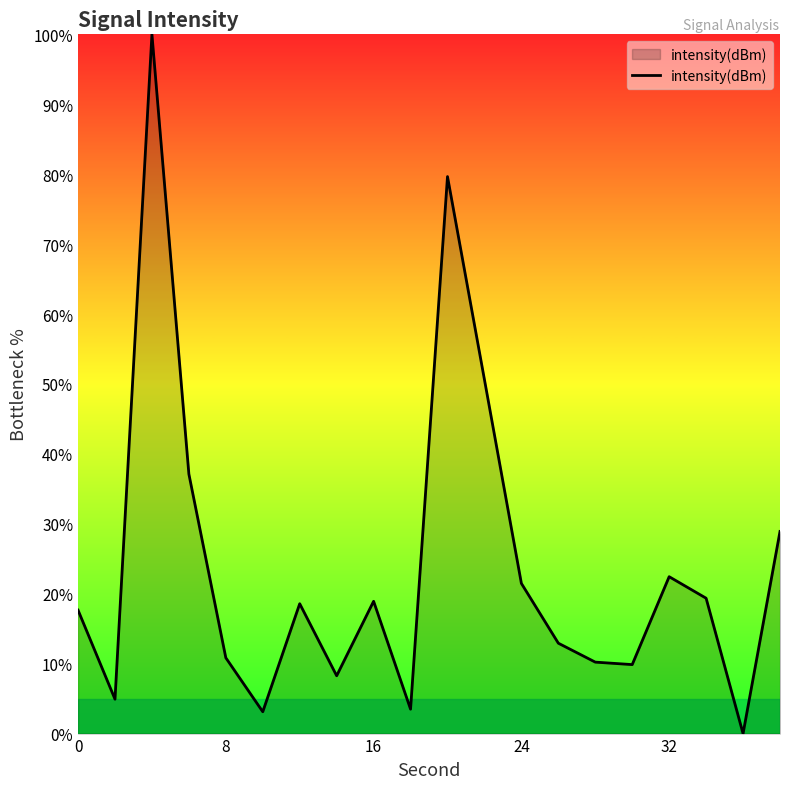

What is the sum of all values?

478.4